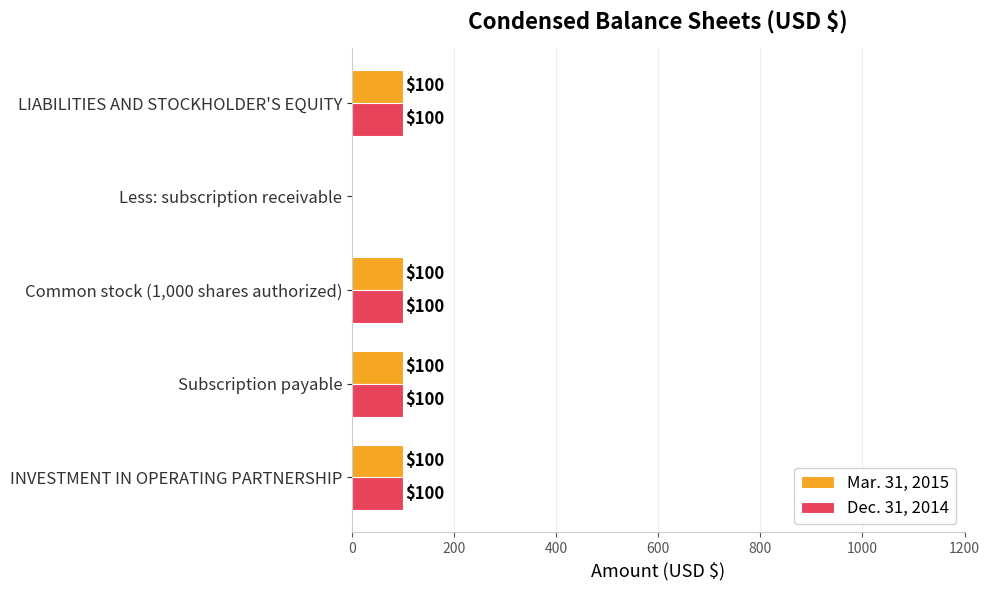

What is the sum of all Mar. 31, 2015 values?

400